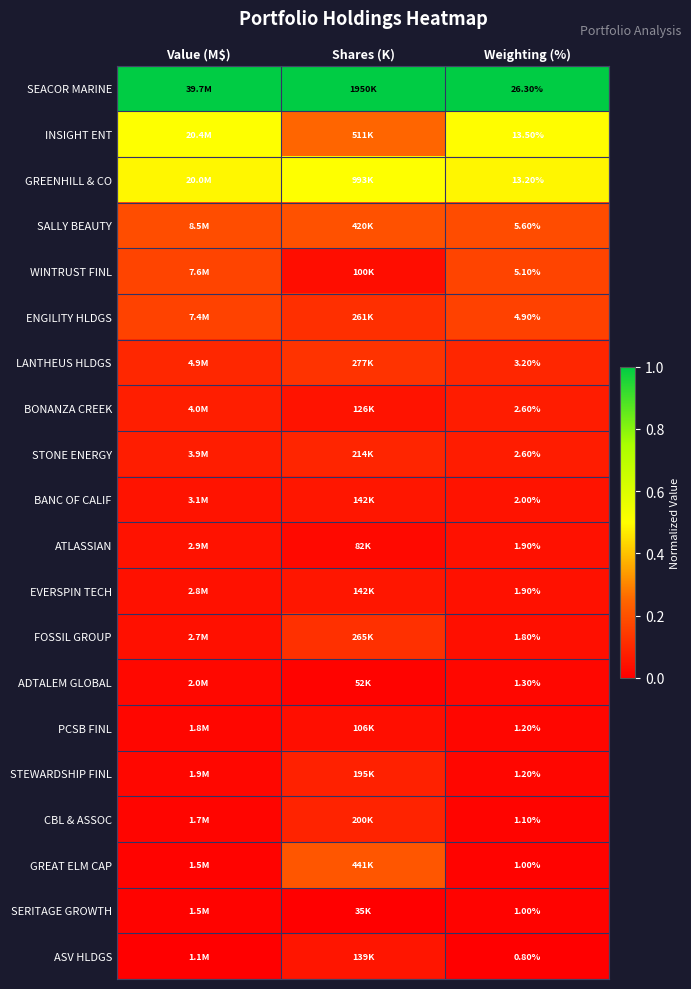

Between Shares (K) and Value (M$), which is larger?

Shares (K)